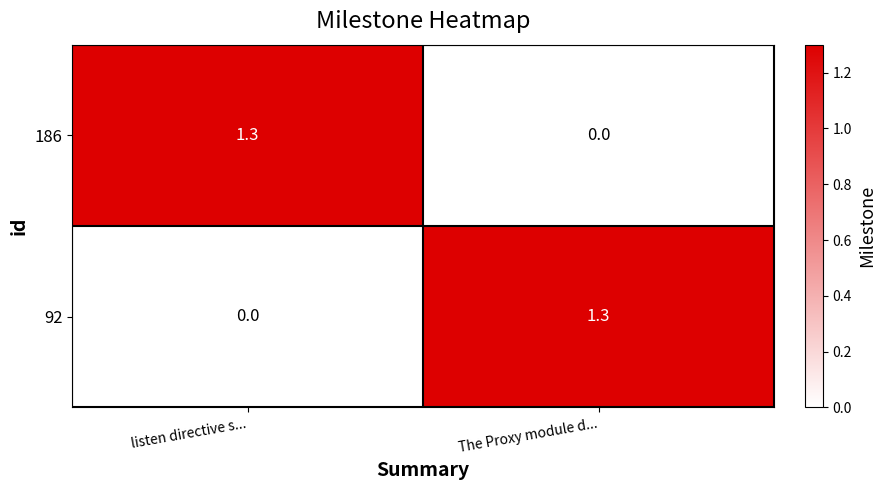

The value of 92 at The Proxy module d... is 1.3. True or false?

True